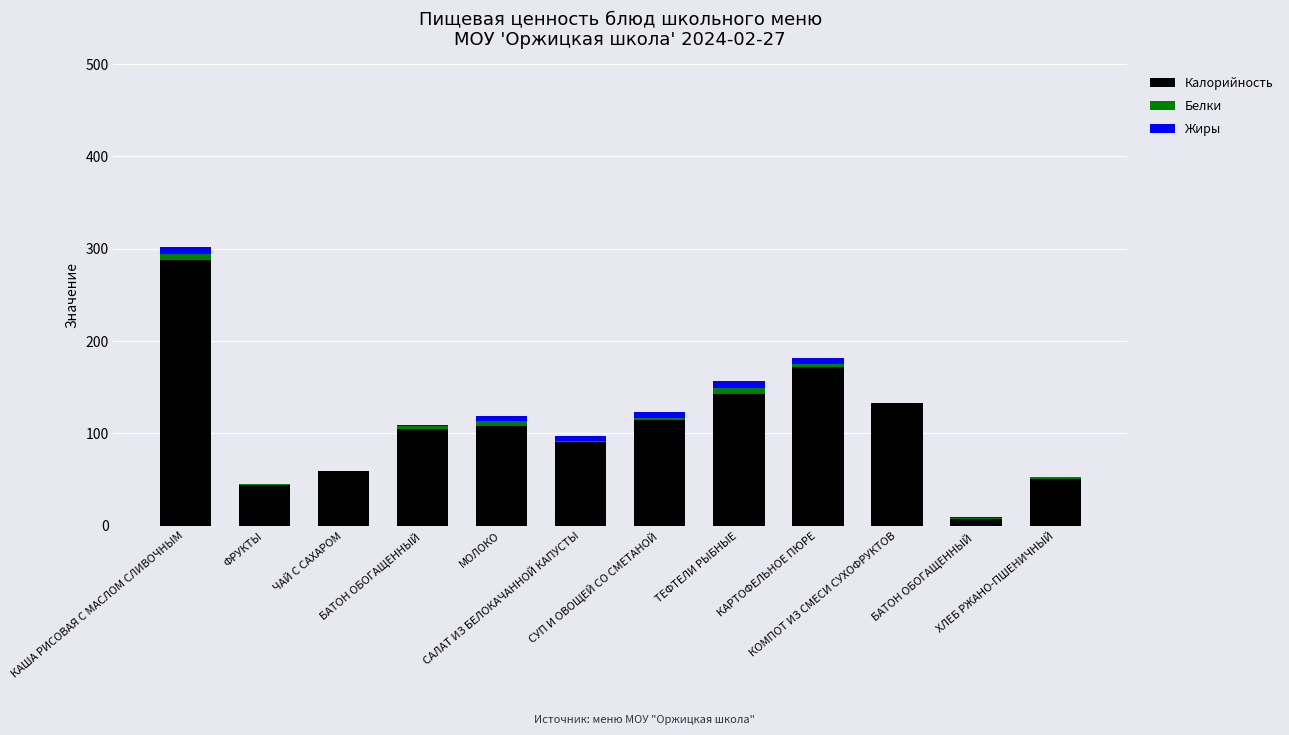

What is the highest value of the Калорийность series?

287.5